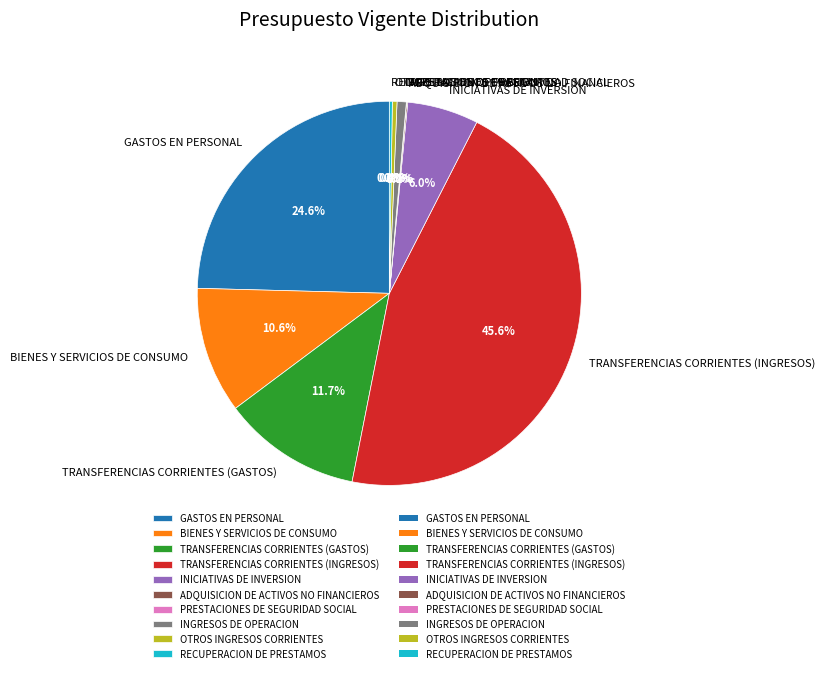

Is there a majority slice in this chart?

No